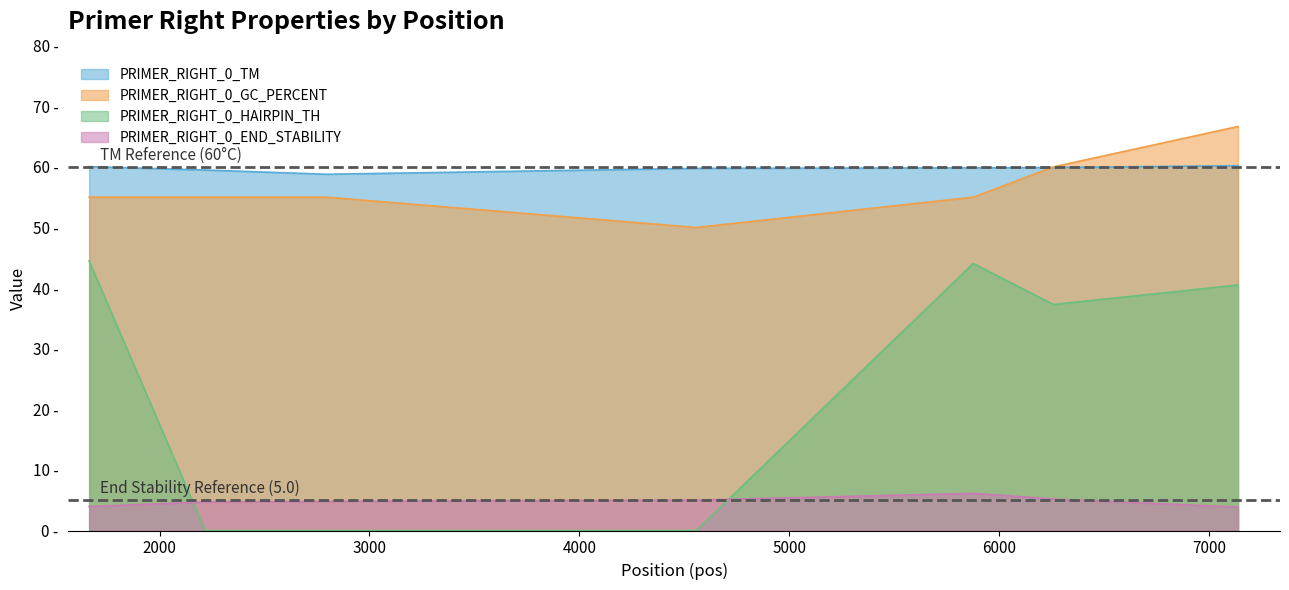

The PRIMER_RIGHT_0_GC_PERCENT series shows 20.8 at 2217. True or false?

False